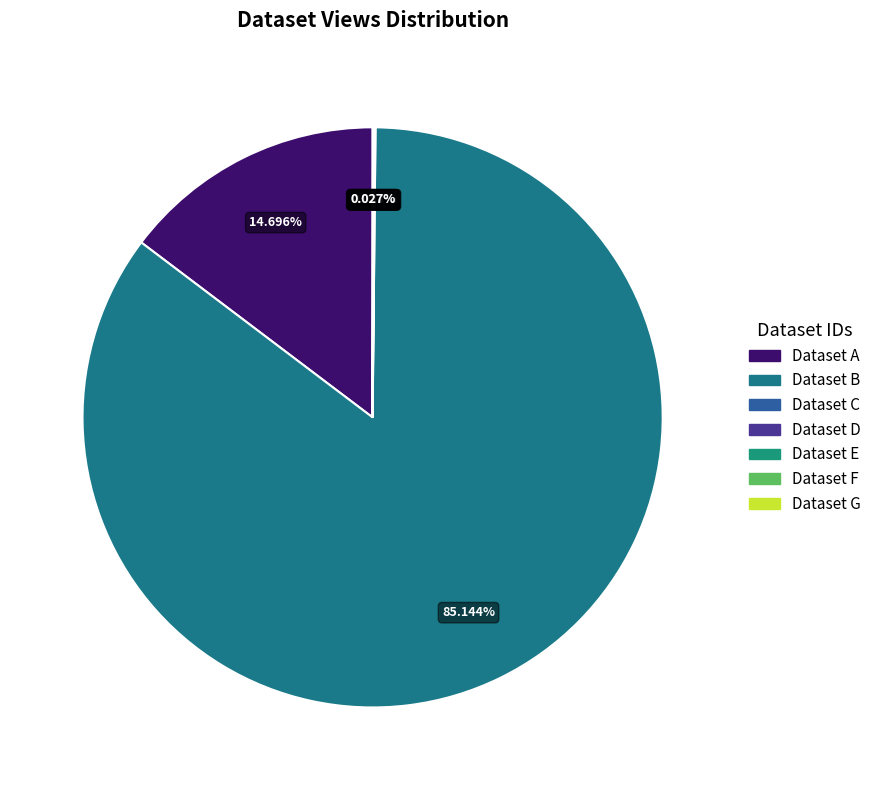

To the nearest percent, what is the difference between the largest and smallest slice percentages?

85%